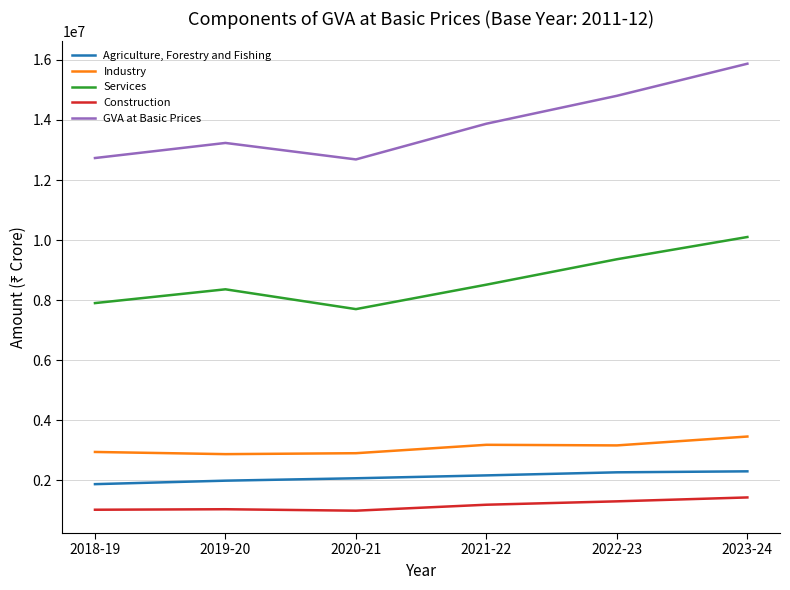

Which series has the largest total across all categories?

GVA at Basic Prices